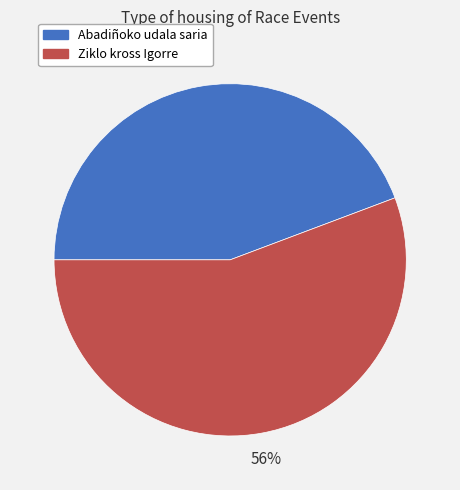

What percentage is the Abadiñoko udala saria slice, to the nearest percent?

44%